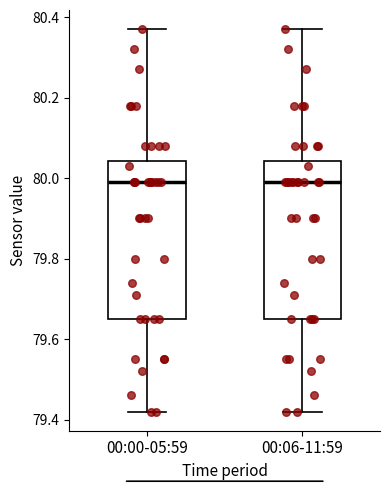

Where does the lower whisker of the box for 00:06-11:59 end on the y-axis? The values are not printed on the chart, so give them approximately, as read against the axis.

79.42